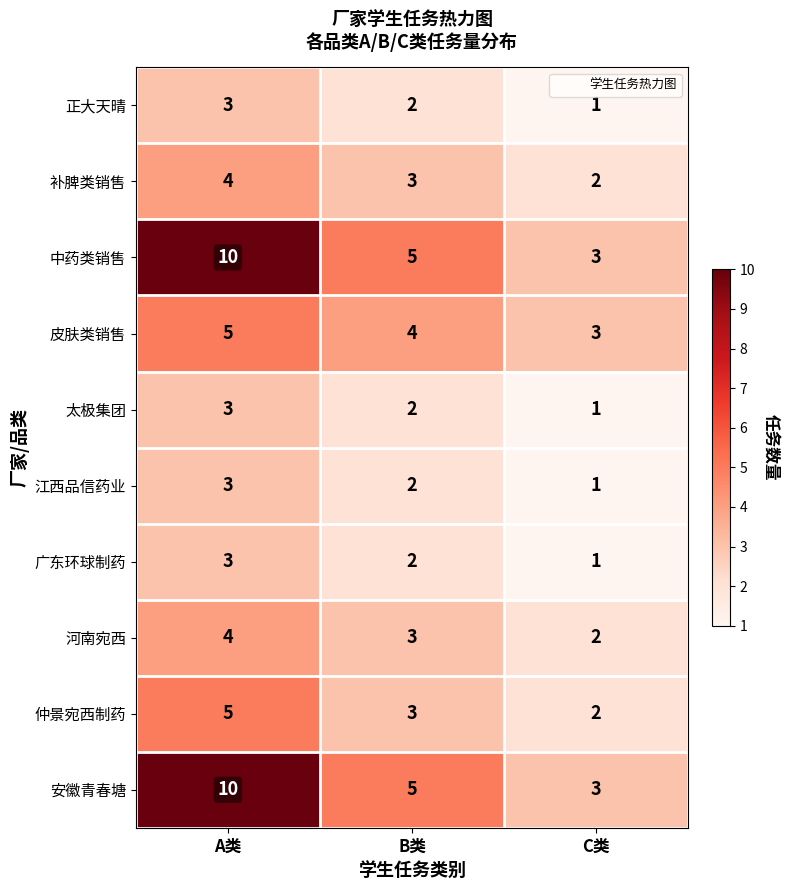

Reading left to right, extract all data points from this chart.

正大天晴: A类=3	B类=2	C类=1
补脾类销售: A类=4	B类=3	C类=2
中药类销售: A类=10	B类=5	C类=3
皮肤类销售: A类=5	B类=4	C类=3
太极集团: A类=3	B类=2	C类=1
江西品信药业: A类=3	B类=2	C类=1
广东环球制药: A类=3	B类=2	C类=1
河南宛西: A类=4	B类=3	C类=2
仲景宛西制药: A类=5	B类=3	C类=2
安徽青春塘: A类=10	B类=5	C类=3